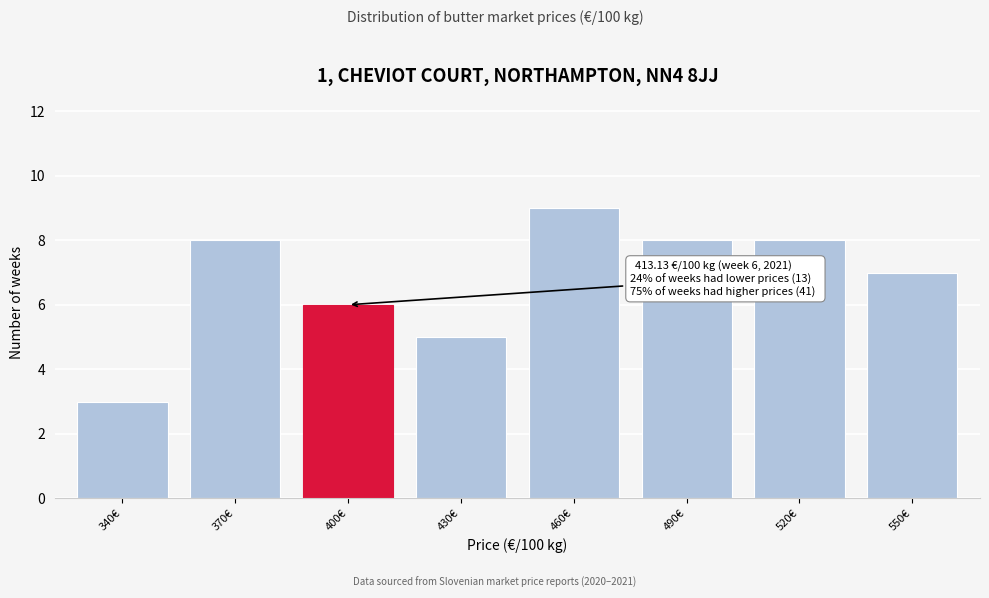

Reading right to left, list all the values displayed in this chart.

7	8	8	9	5	6	8	3